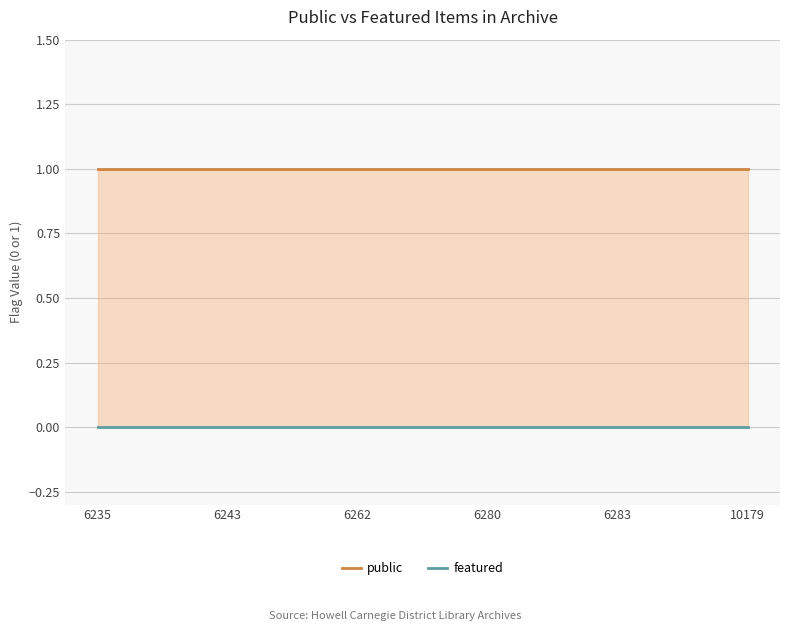

Rank the series by their maximum value, from lowest to highest.

featured, public